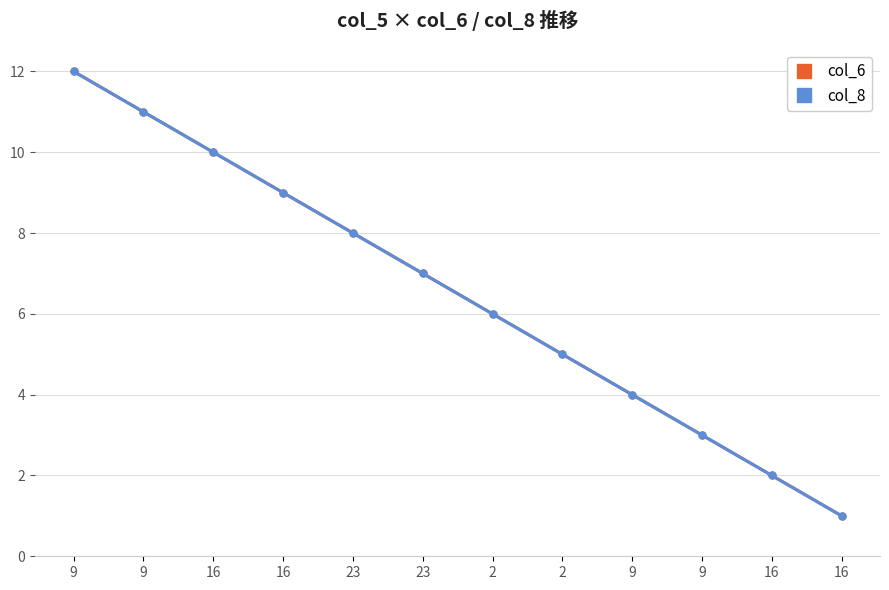

Is this an area chart (filled region under the line)?

No